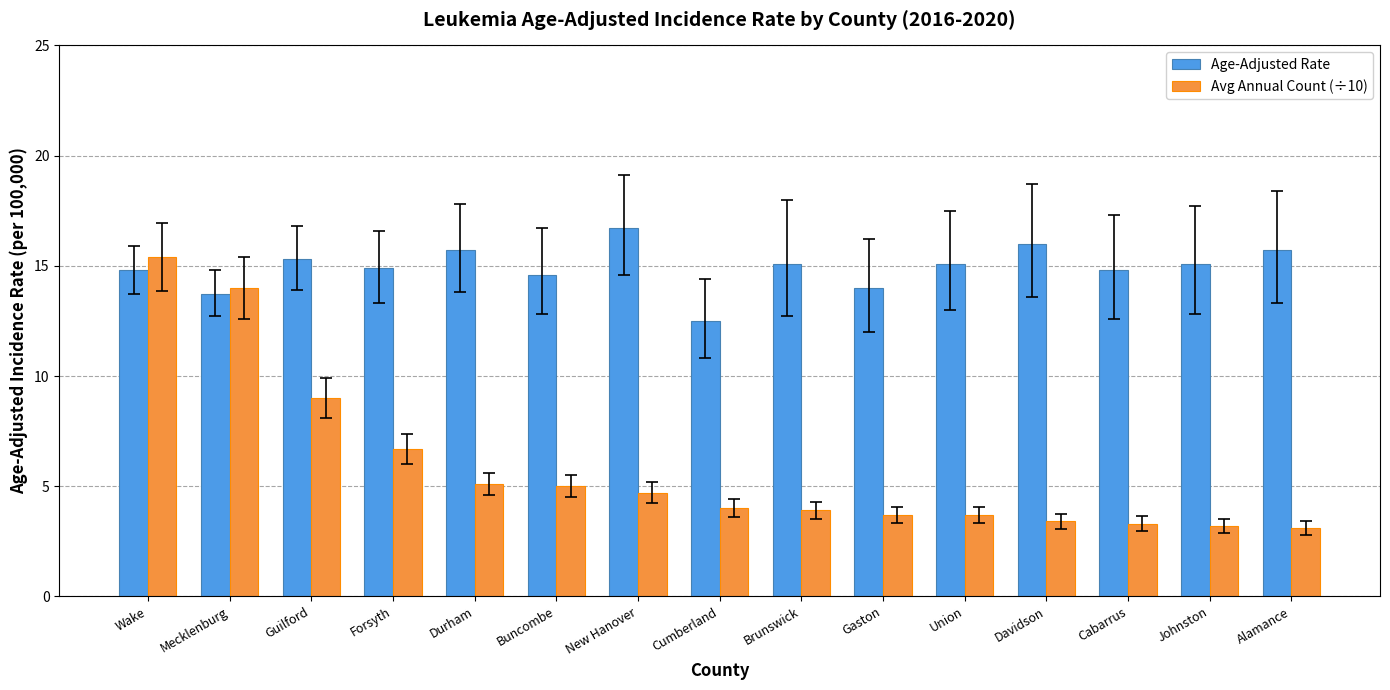

At which category is the sum across all series the highest?

Wake